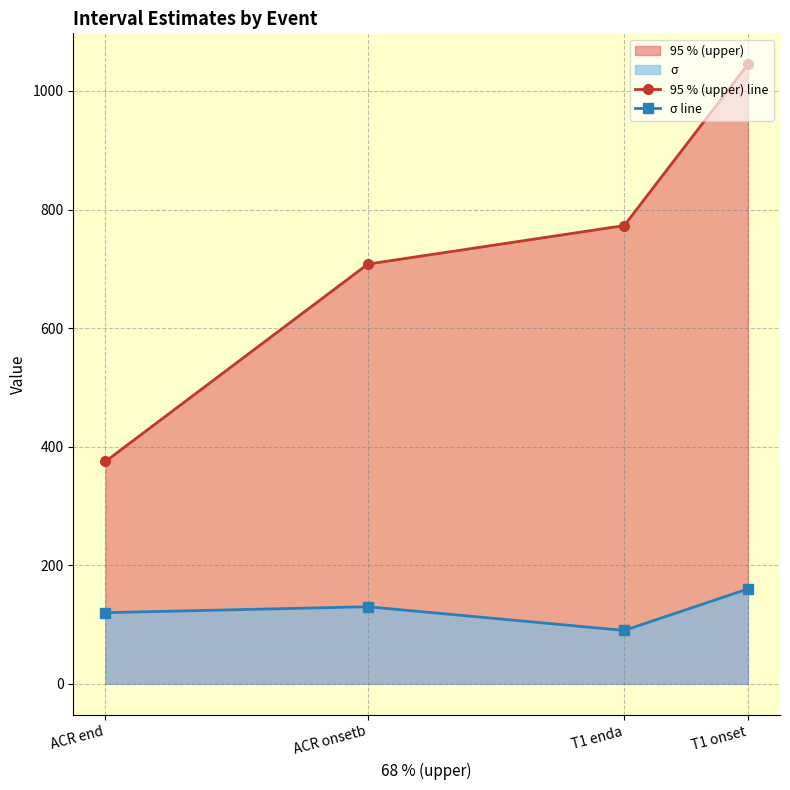

Rank the categories by 95 % (upper) line value from highest to lowest.

T1 onset, T1 enda, ACR onsetb, ACR end